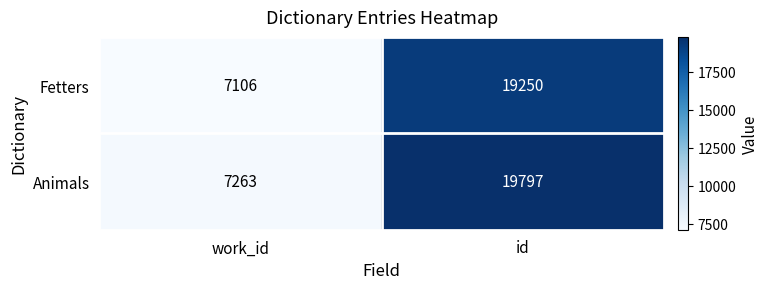

Reading left to right, transcribe all the data shown in this chart.

Fetters: work_id=7106	id=19250
Animals: work_id=7263	id=19797